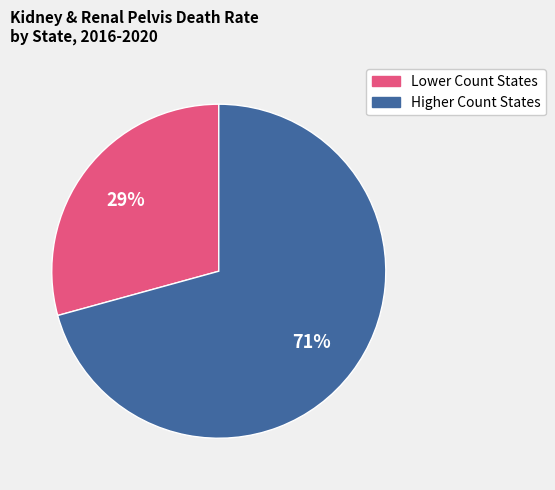

Is there any slice that represents more than half of the pie?

Yes